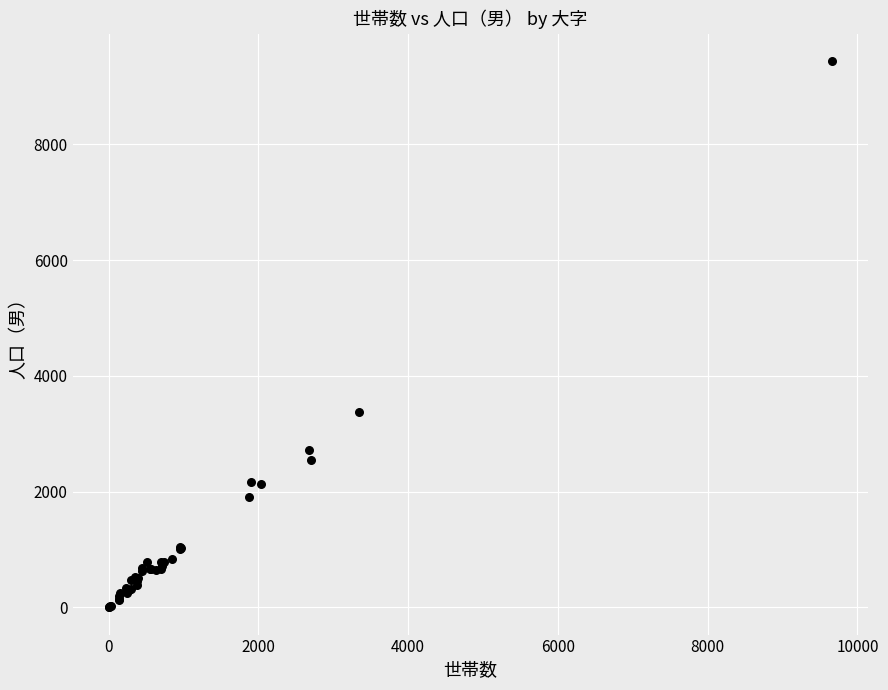

What Y value in the scatter plot is closest to 4720?

3372